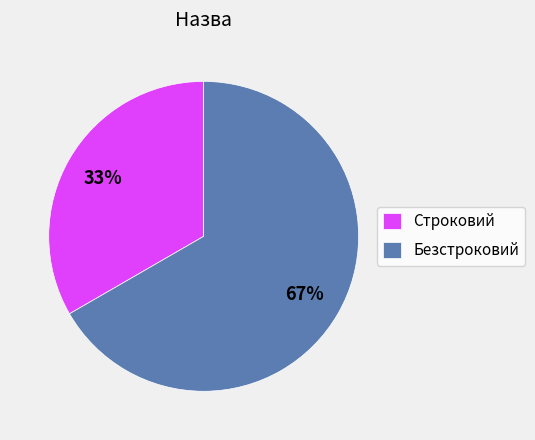

To the nearest percent, what percentage of the pie is Строковий?

33%